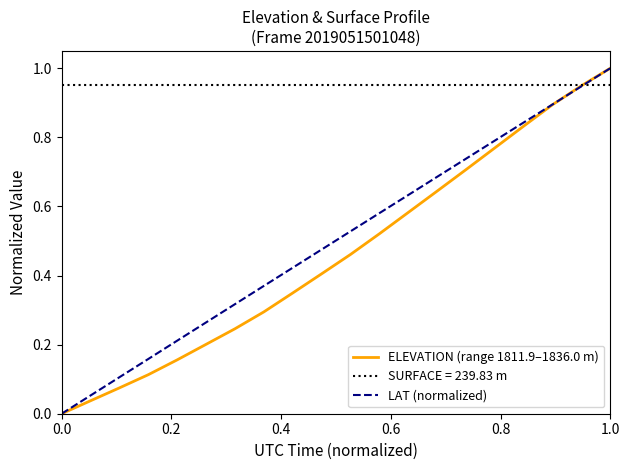

True or false: LAT (normalized) has more than 1 points higher than both neighbors.

False